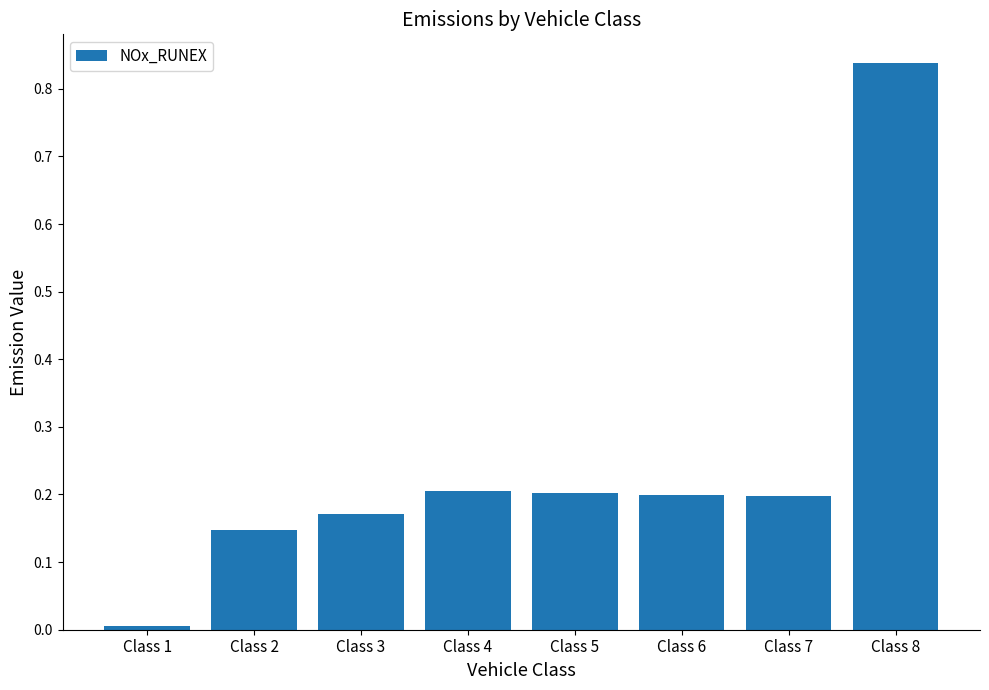

True or false: the data shows 0.3 at Class 3.

False